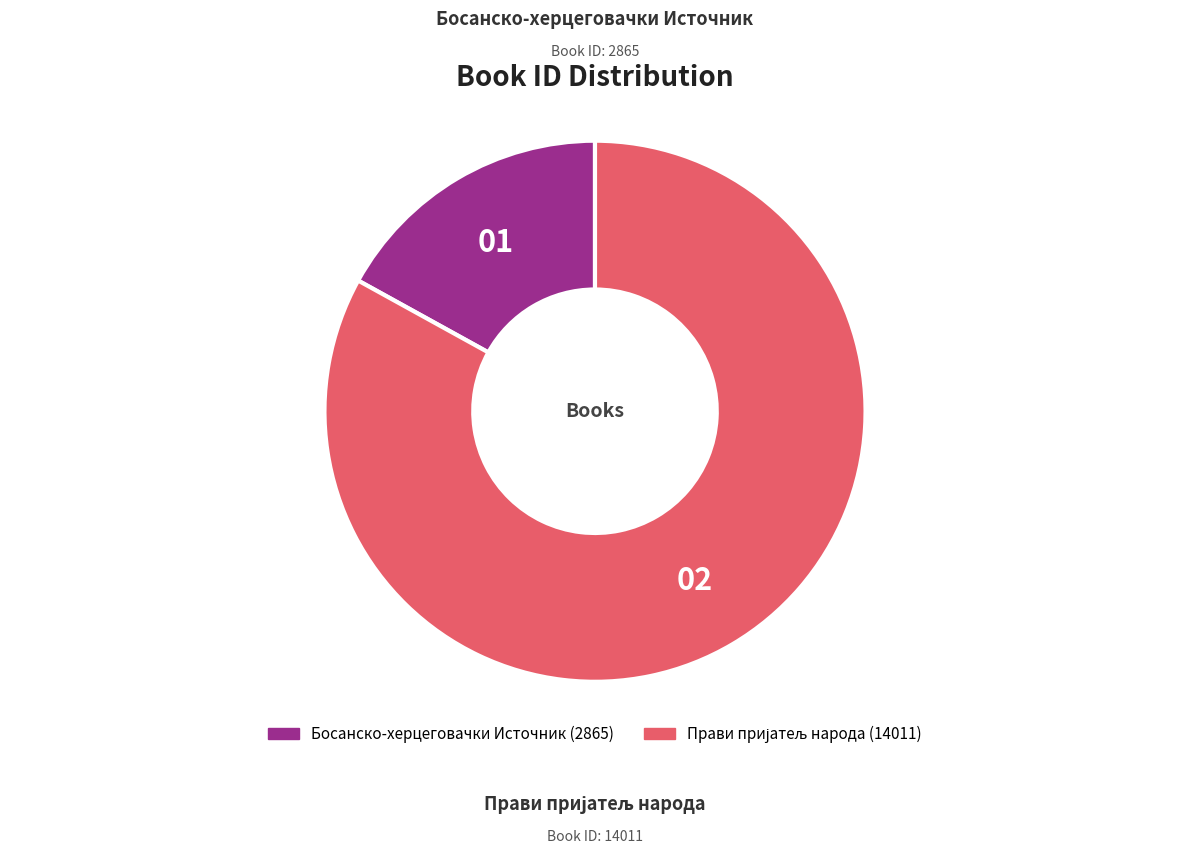

Is there any slice that represents more than half of the pie?

Yes